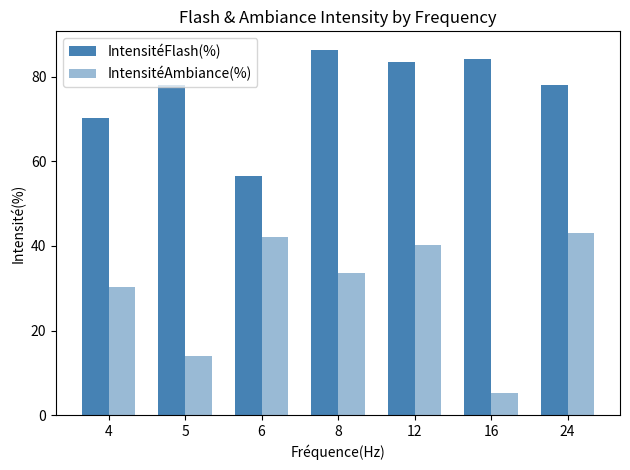

Are the bars grouped side by side (vs. stacked)?

Yes